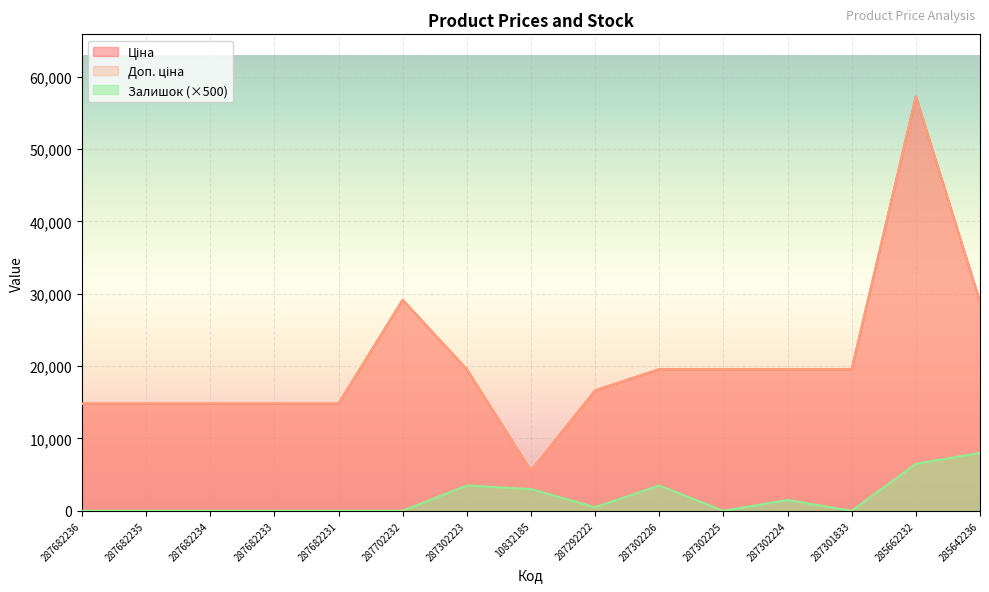

Between 287302224 and 10832185, which is larger?

287302224